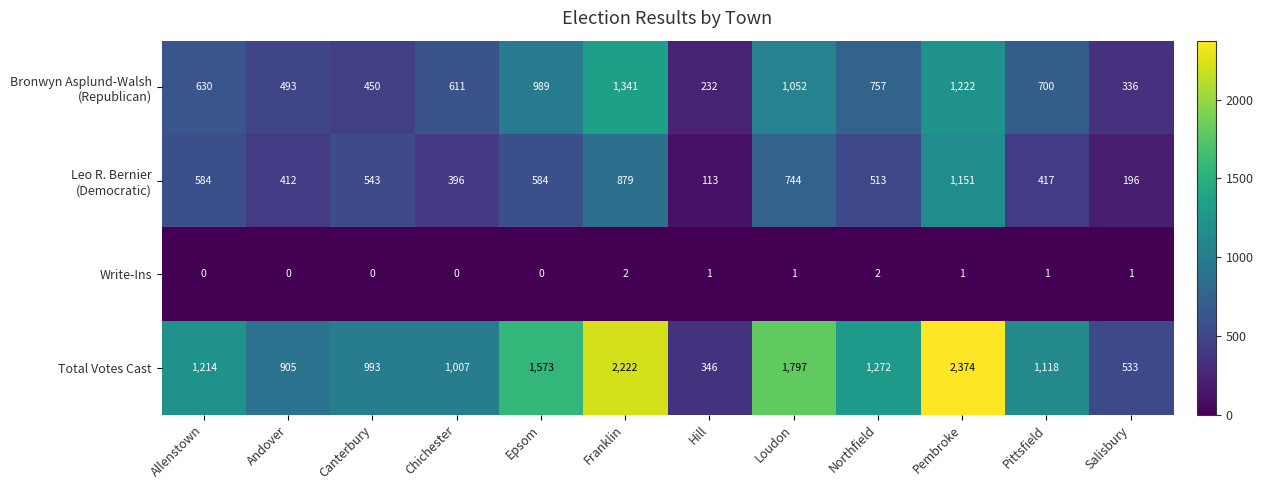

Which label corresponds to the largest value in the chart?

Pembroke